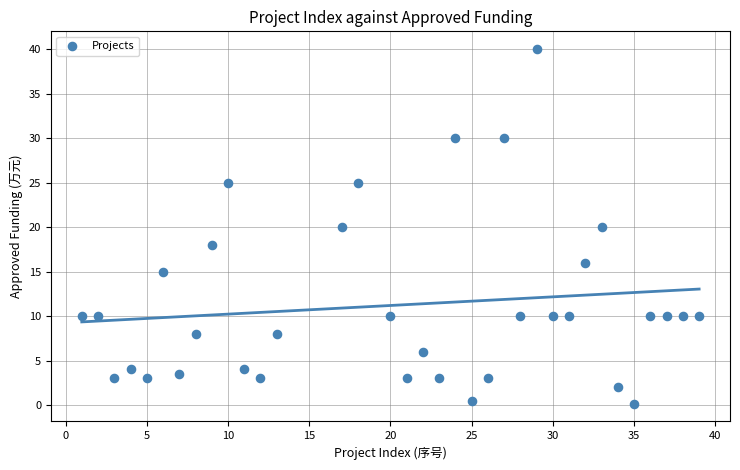

What is the range of X values (max minus min)?

38.0